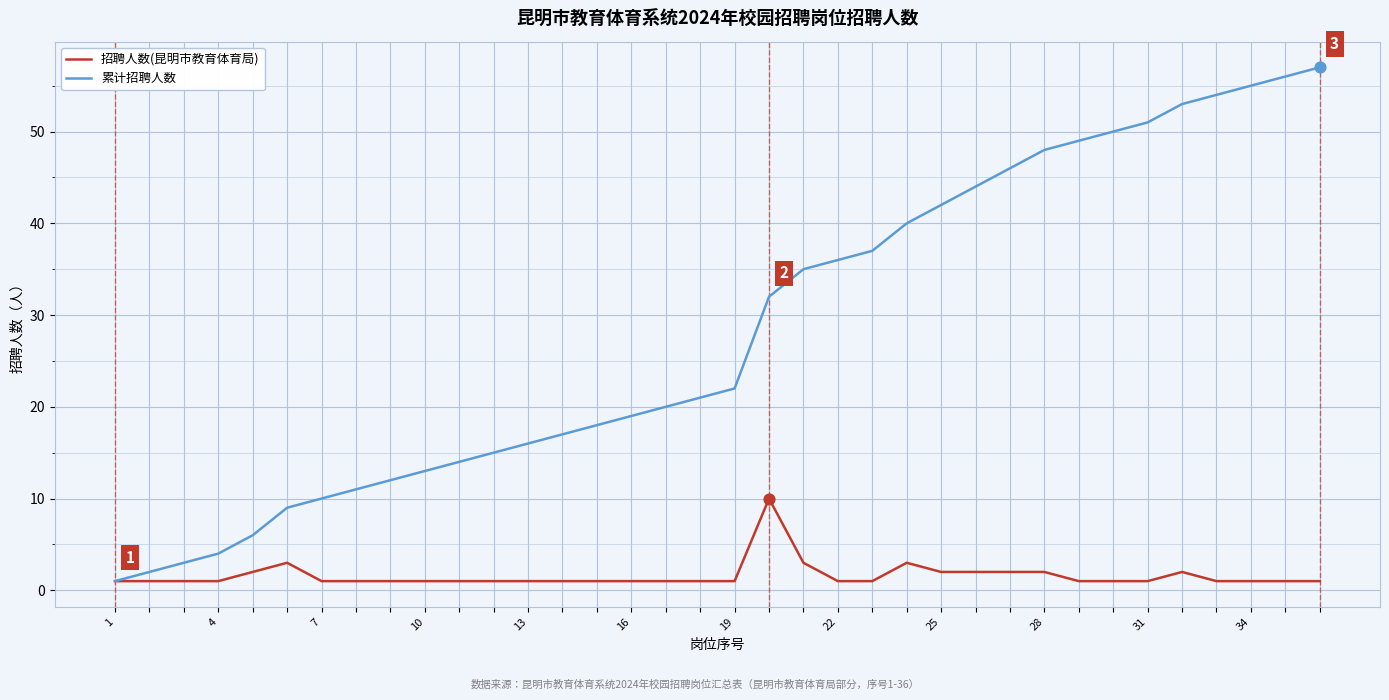

Which series has the largest total across all categories?

累计招聘人数